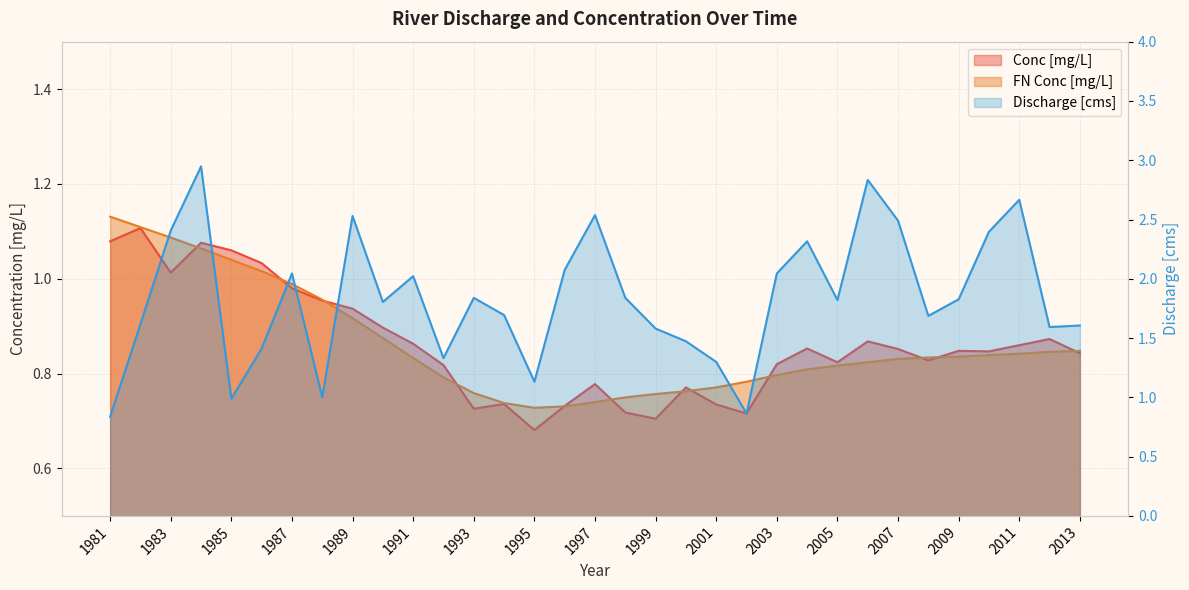

Rank the categories by Conc [mg/L] value from highest to lowest.

1982, 1981, 1984, 1985, 1986, 1983, 1987, 1988, 1989, 1990, 2012, 2006, 1991, 2011, 2004, 2007, 2009, 2010, 2013, 2008, 2005, 2003, 1992, 1997, 2000, 1994, 2001, 1996, 1993, 1998, 2002, 1999, 1995